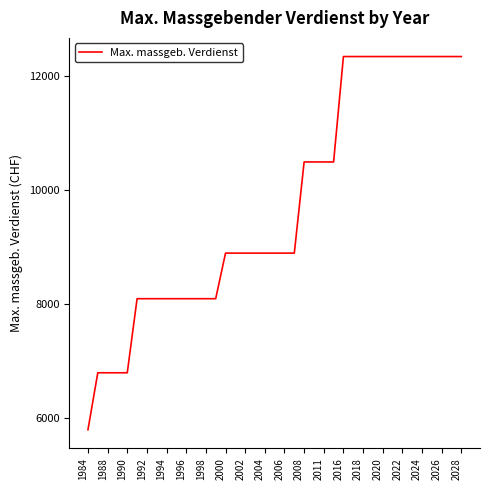

Reading right to left, extract all data points from this chart.

12350	12350	12350	12350	12350	12350	12350	12350	12350	12350	12350	12350	12350	10500	10500	10500	10500	8900	8900	8900	8900	8900	8900	8900	8900	8100	8100	8100	8100	8100	8100	8100	8100	8100	6800	6800	6800	6800	5800